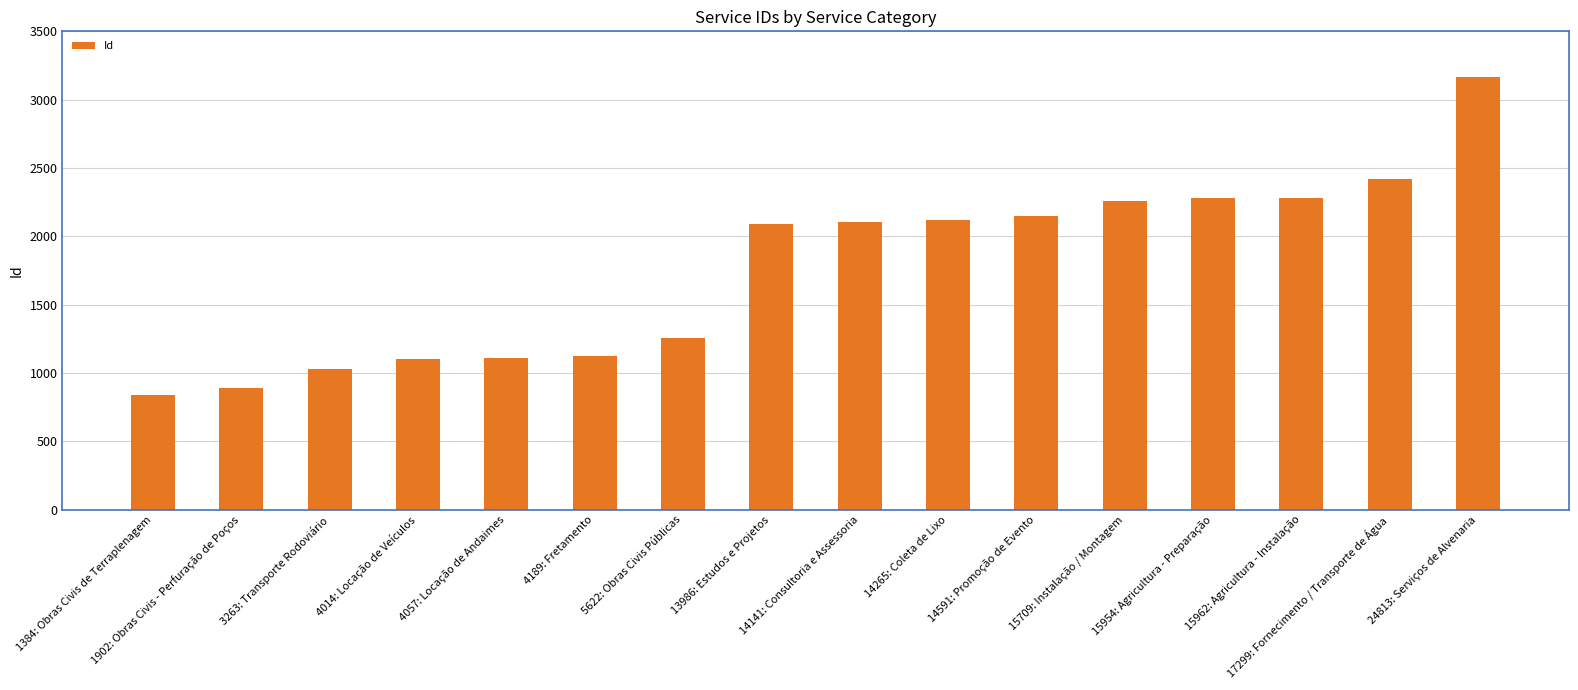

What is the difference between the second highest and minimum values?

1575